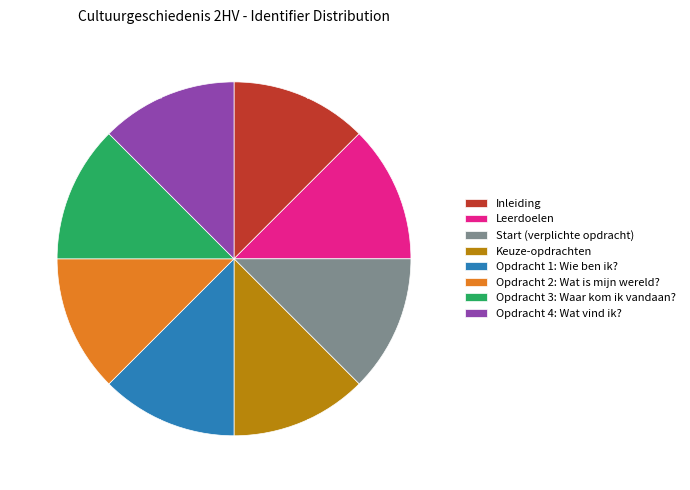

Does Keuze-opdrachten account for over 50% of the chart?

No